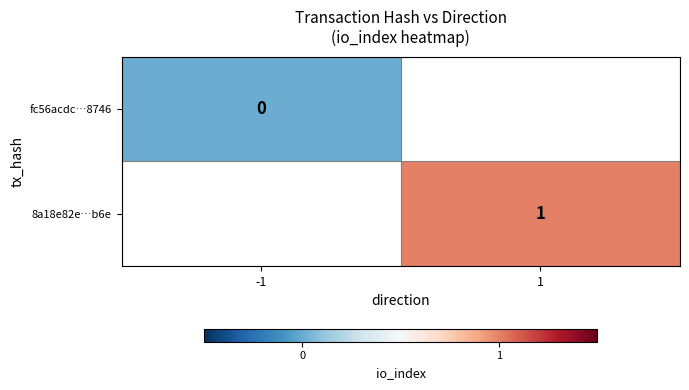

Which has a higher value, -1 or 1?

1